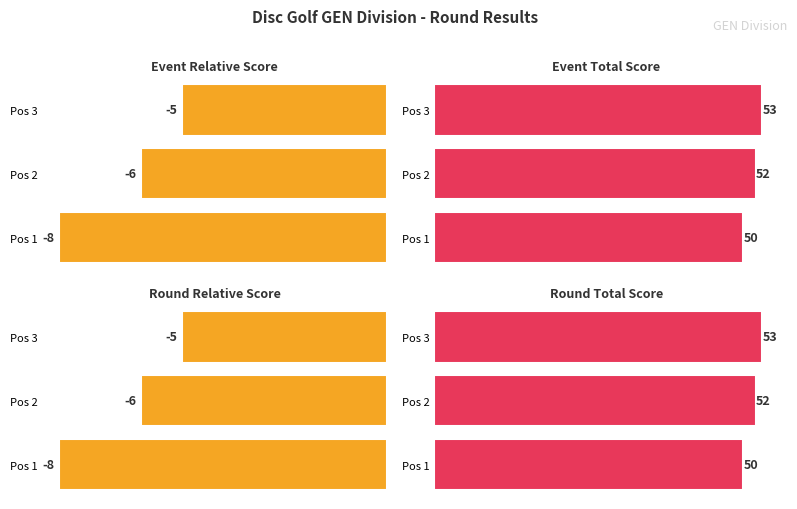

Between Pos 1 and Pos 2, which series saw the biggest shift?

event_relative_score